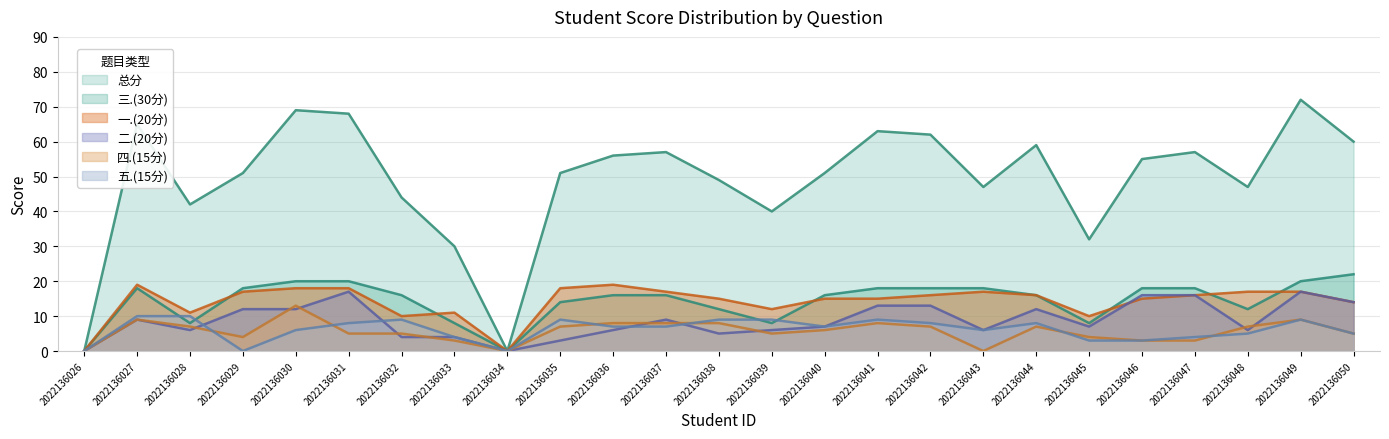

List the series in order of their peak value, highest first.

总分, 三.(30分), 一.(20分), 二.(20分), 四.(15分), 五.(15分)